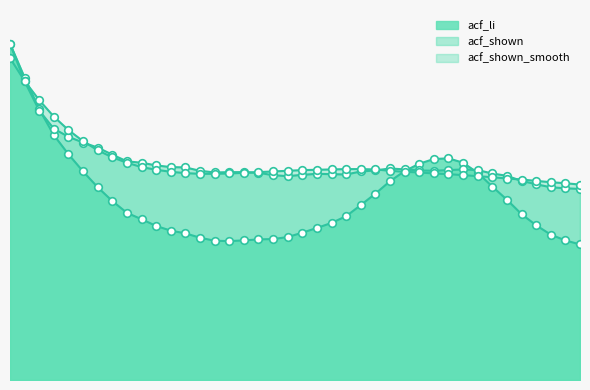

Which series contains the lowest Y value?

acf_li